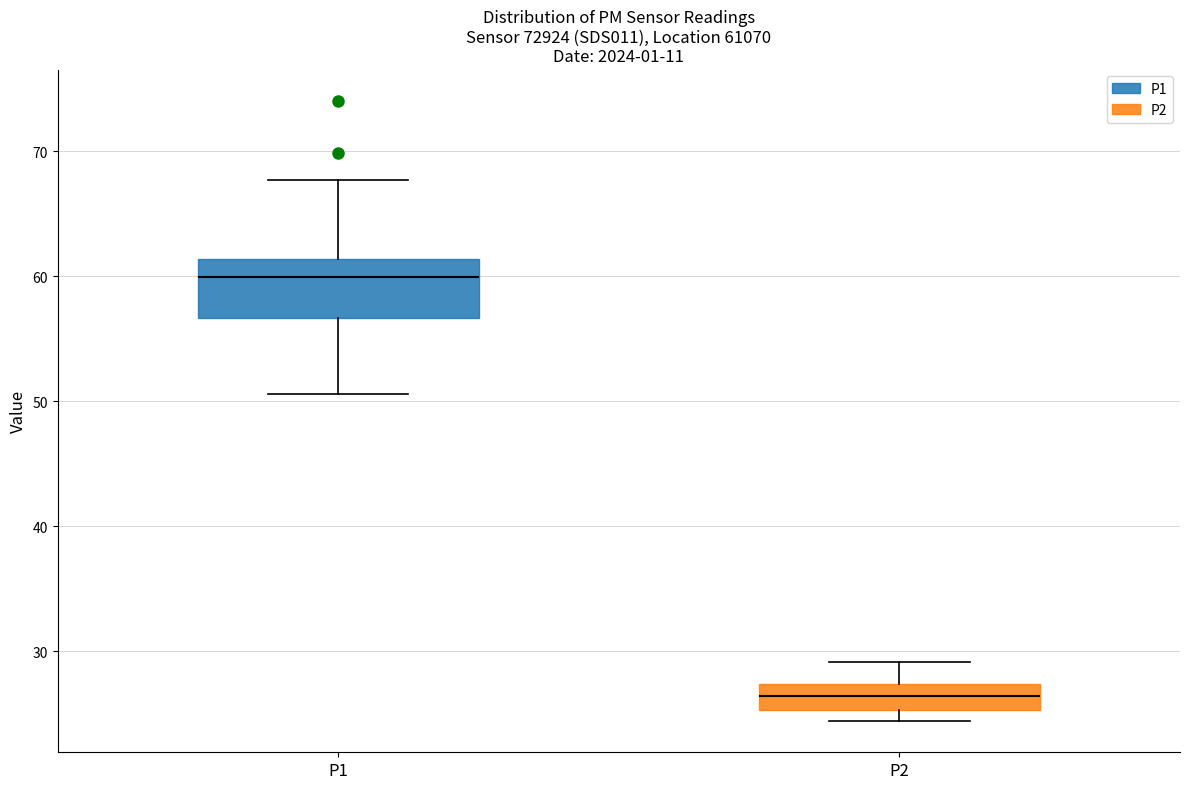

Which box has the lowest median line?

P2